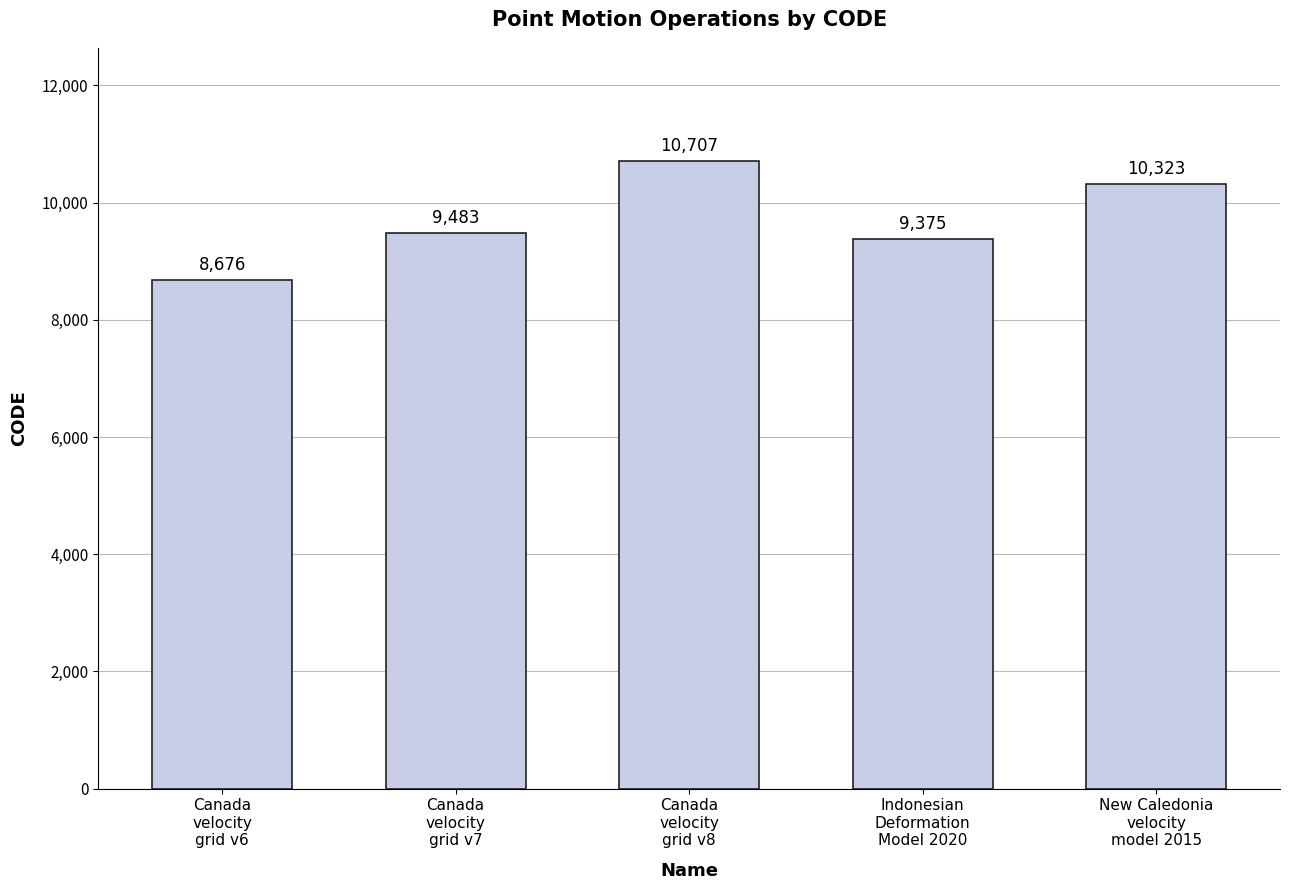

True or false: the data shows 18009 at New Caledonia
velocity
model 2015.

False